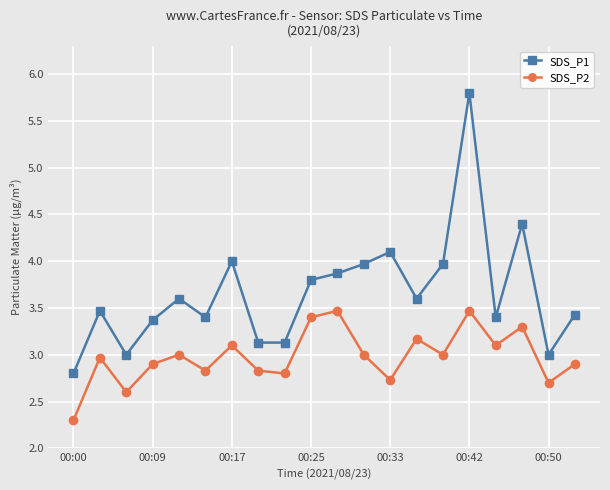

List the series in order of their peak value, highest first.

SDS_P1, SDS_P2